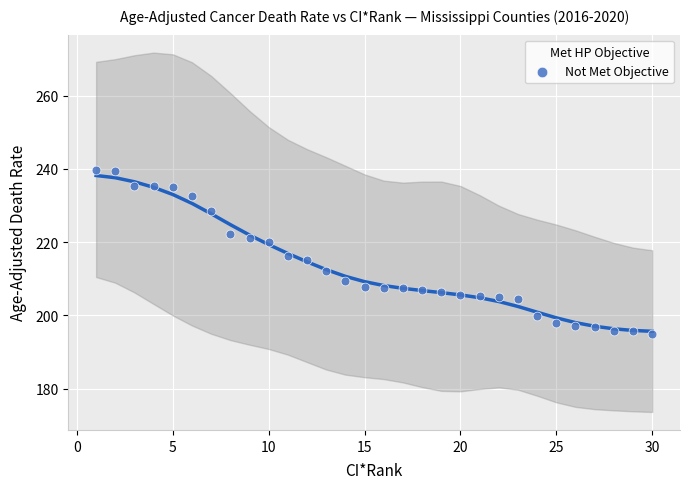

How many data points are displayed?

30